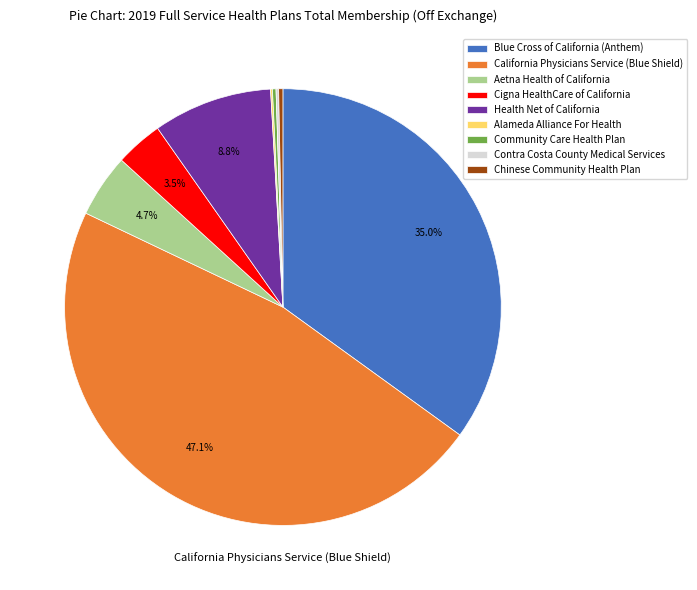

What percentage is the Blue Cross of California (Anthem) slice, to the nearest percent?

35%